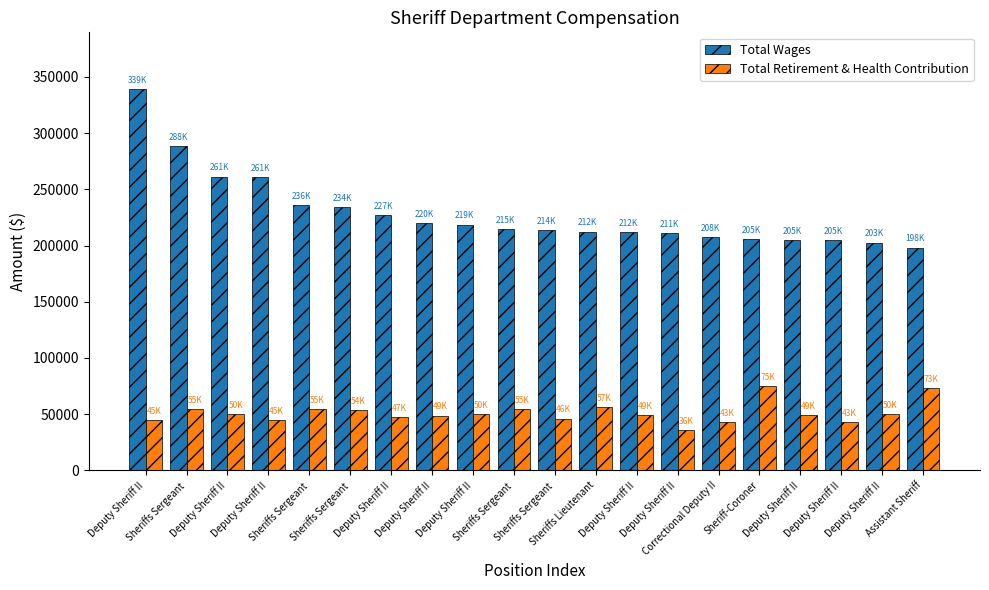

Which category has the highest value in the Total Retirement & Health Contribution series?

Sheriff-Coroner